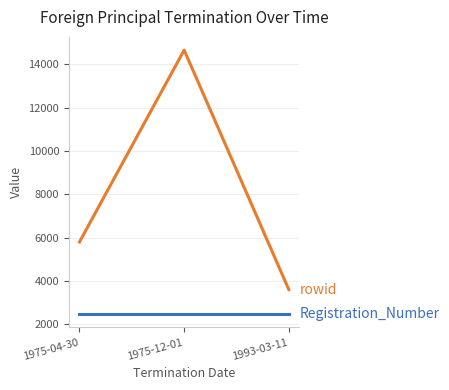

What is the greatest value displayed?

14648